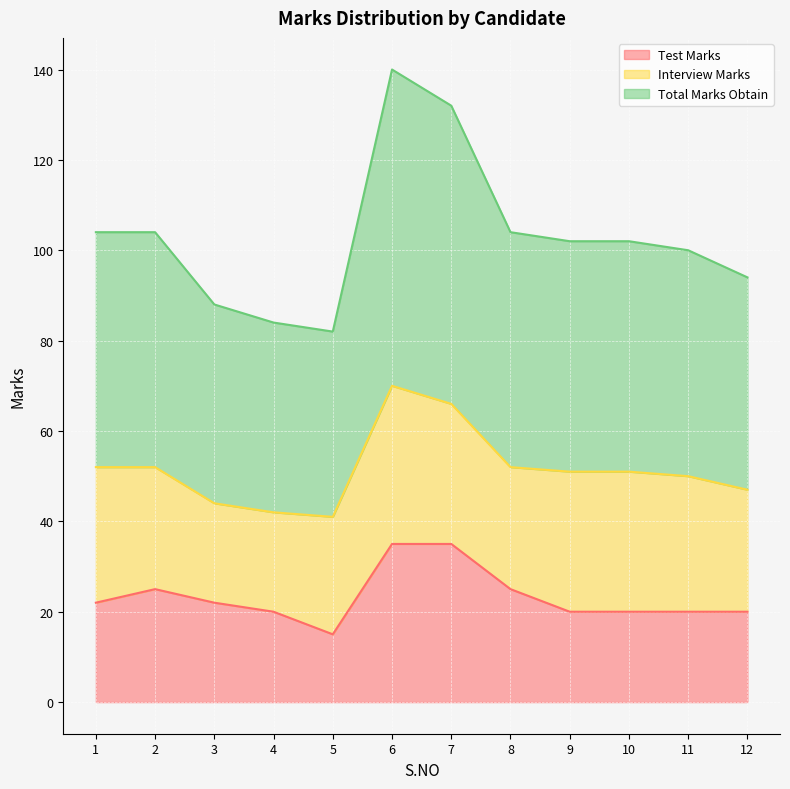

True or false: Total Marks Obtain and Test Marks cross at least once.

False